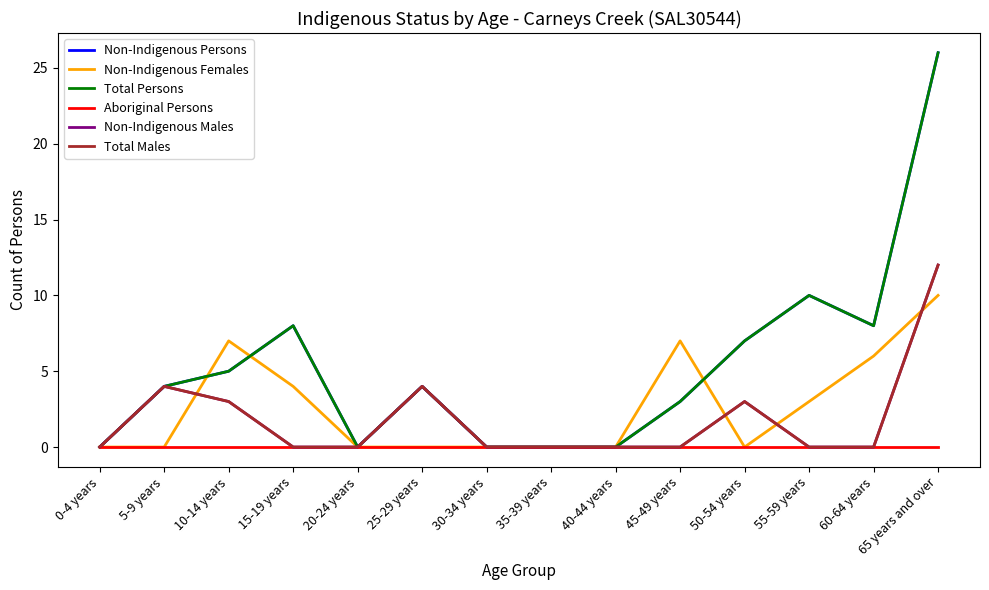

True or false: Aboriginal Persons and Non-Indigenous Males cross at least once.

False